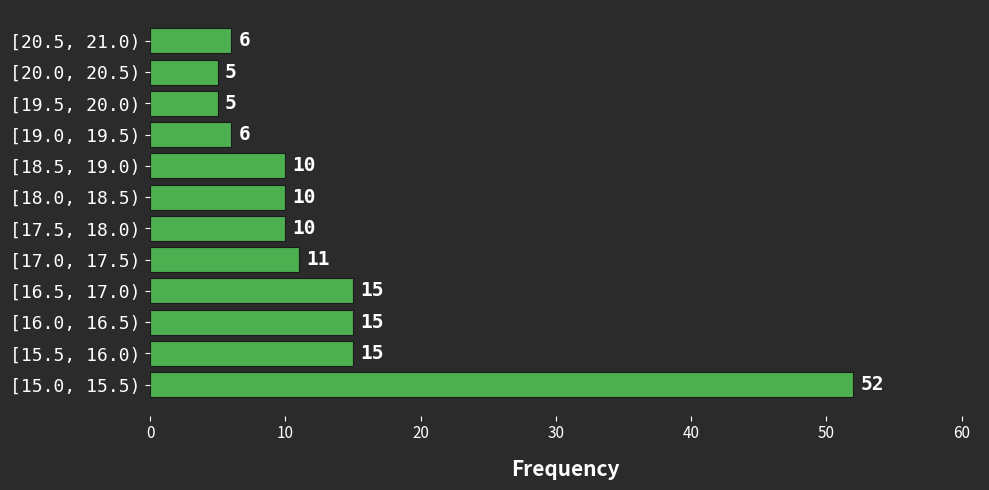

Reading bottom to top, extract all data points from this chart.

52	15	15	15	11	10	10	10	6	5	5	6